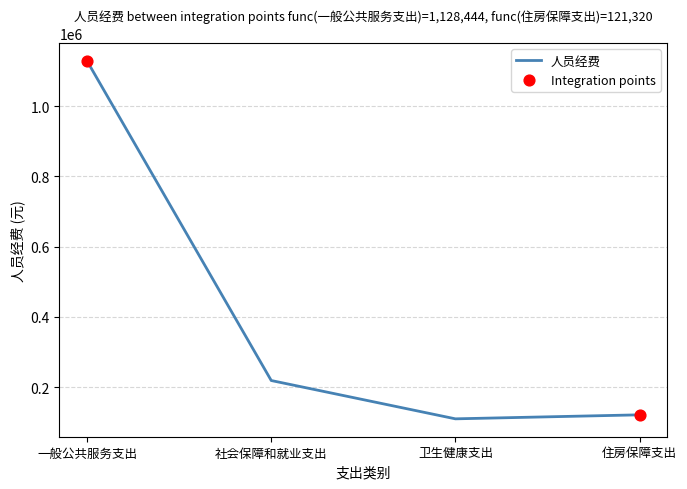

What is the change in value from 卫生健康支出 to 住房保障支出?

+11382